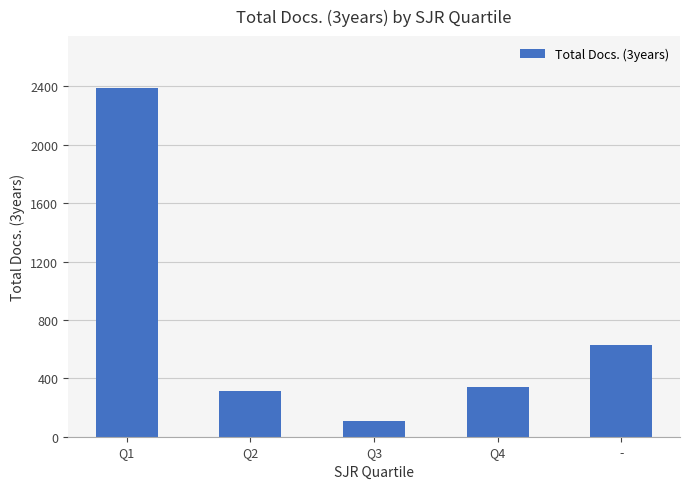

The chart shows a value of 225 at Q4. True or false?

False